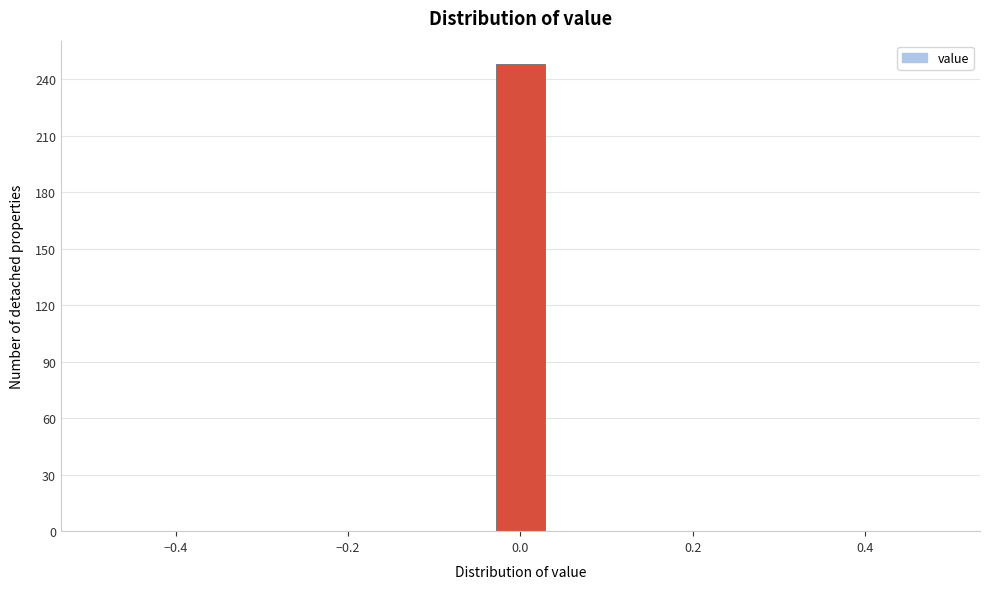

Read against the x-axis, roughly where is the centre of the tallest bar?

0.00